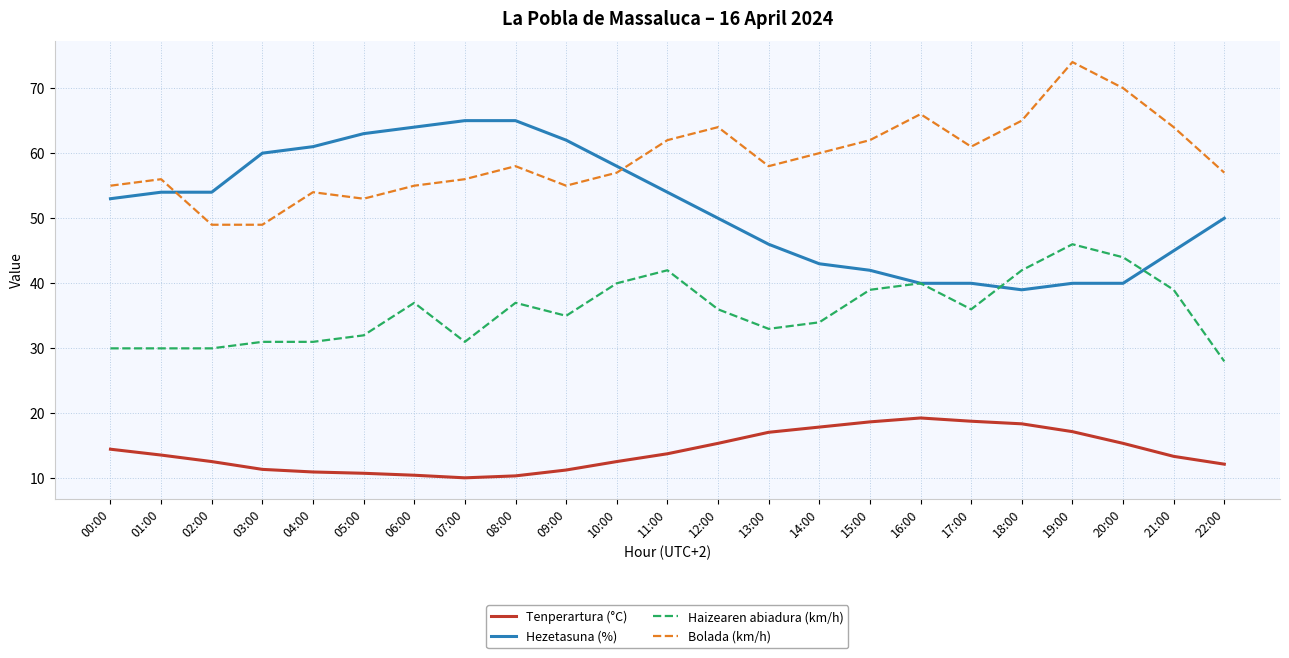

Is the value of Tenperartura (°C) at 03:00 greater than the value of Bolada (km/h) at 18:00?

No